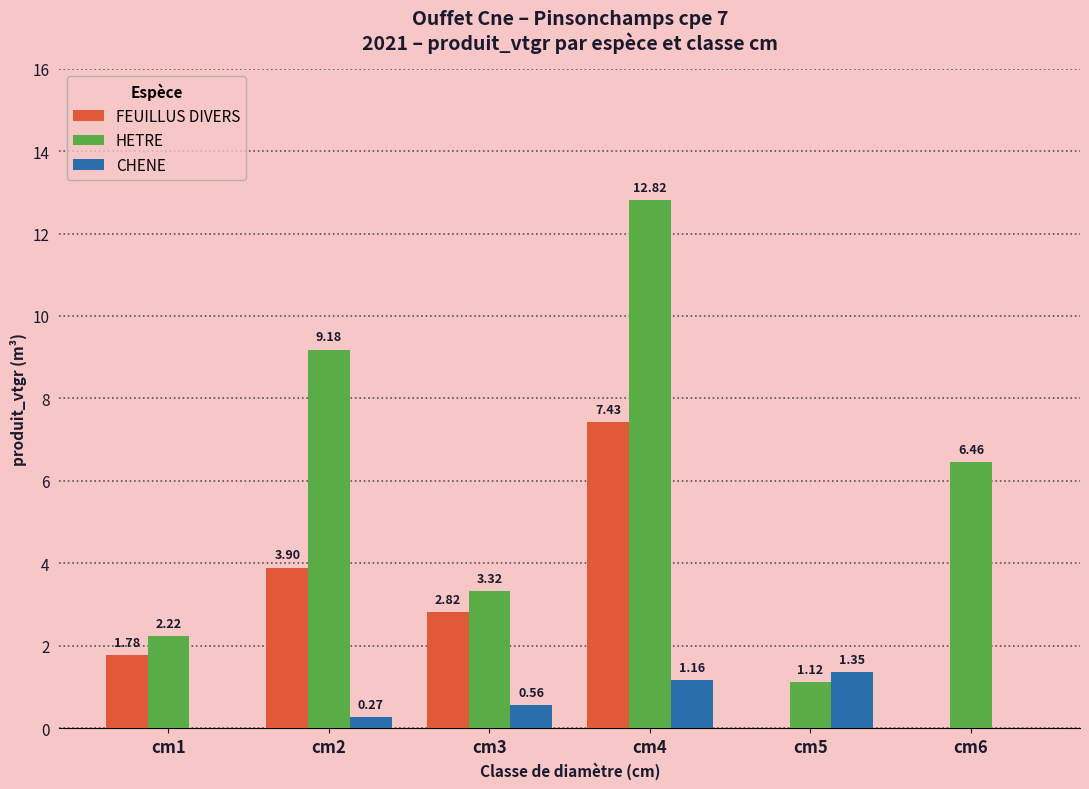

At which category is the sum across all series the highest?

cm4